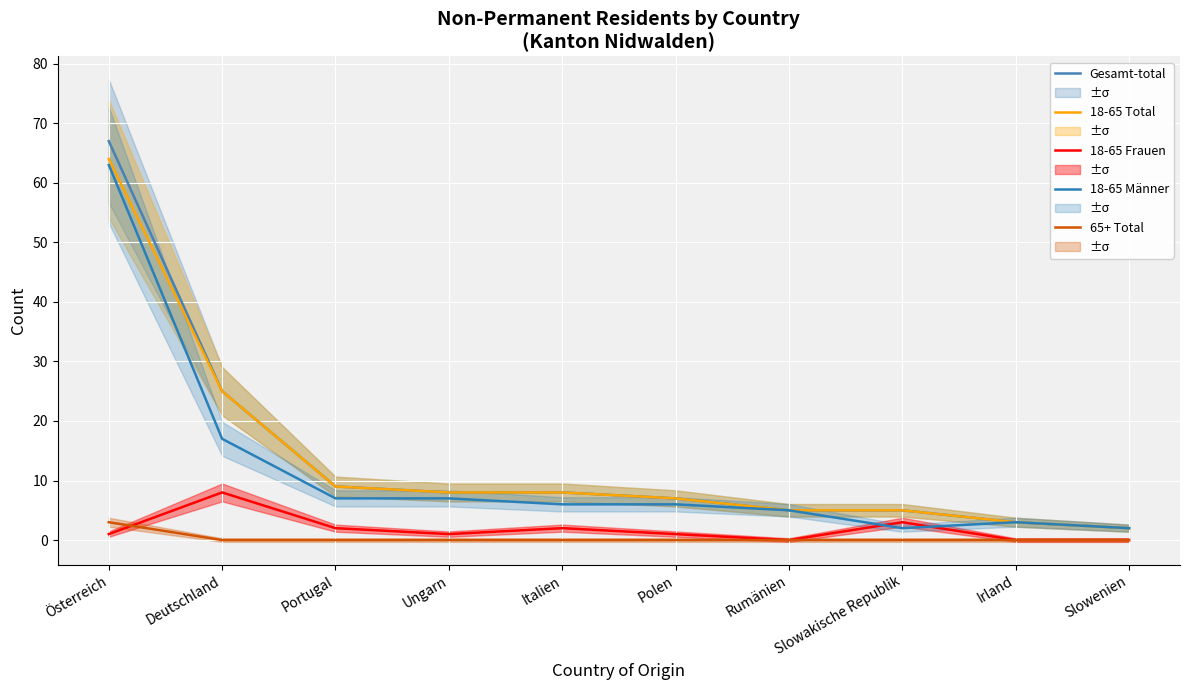

True or false: 18-65 Frauen and 65+ Total intersect in this chart.

True